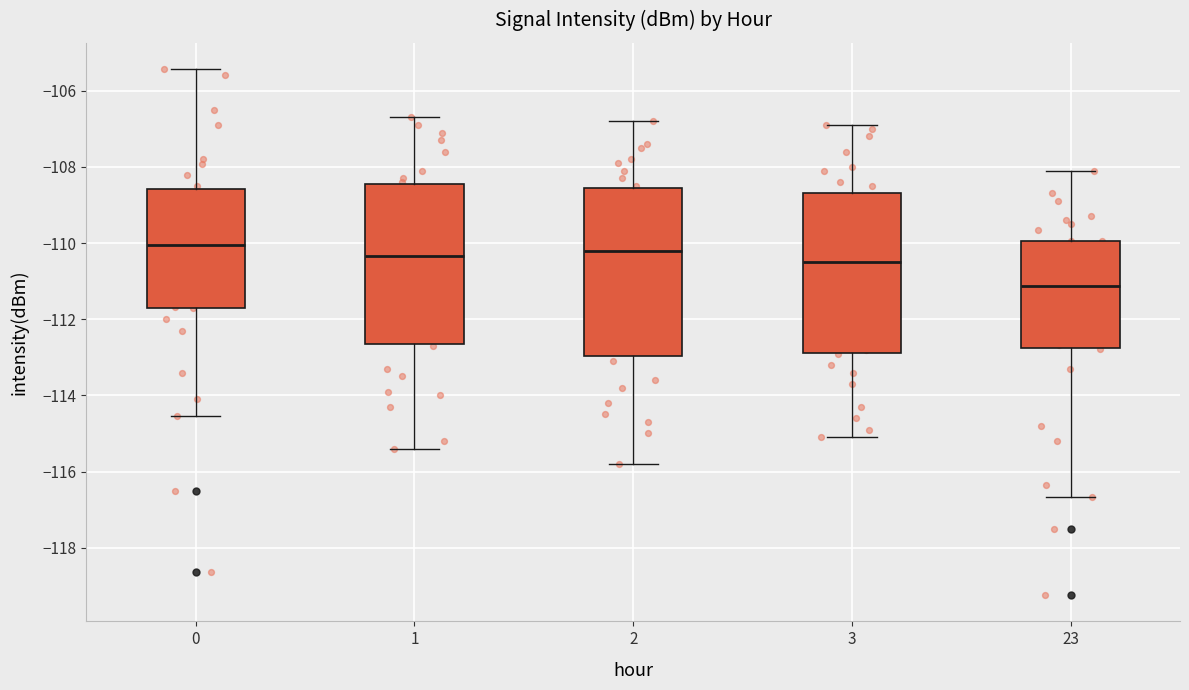

Where is the lower edge of the box at x = 23 on the y-axis? The values are not printed on the chart, so give them approximately, as read against the axis.

-112.8